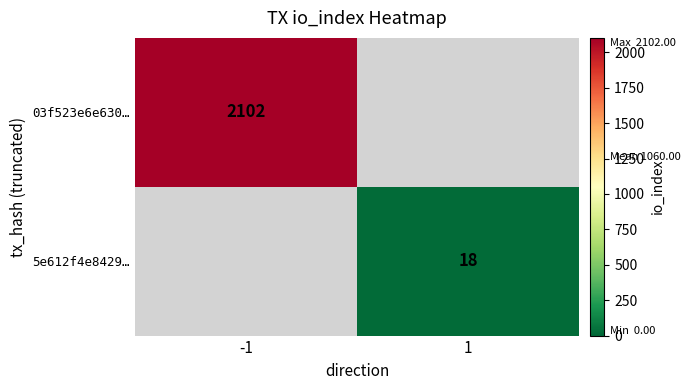

Is it true that 5e612f4e8429… equals 18 at 1?

True